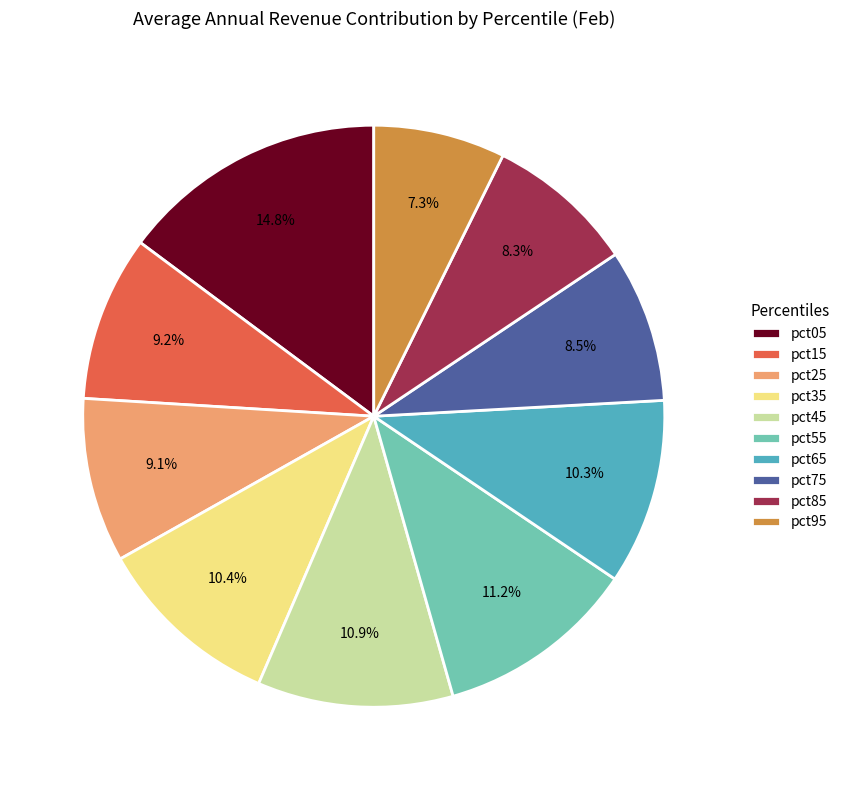

Does pct95 account for over 50% of the chart?

No